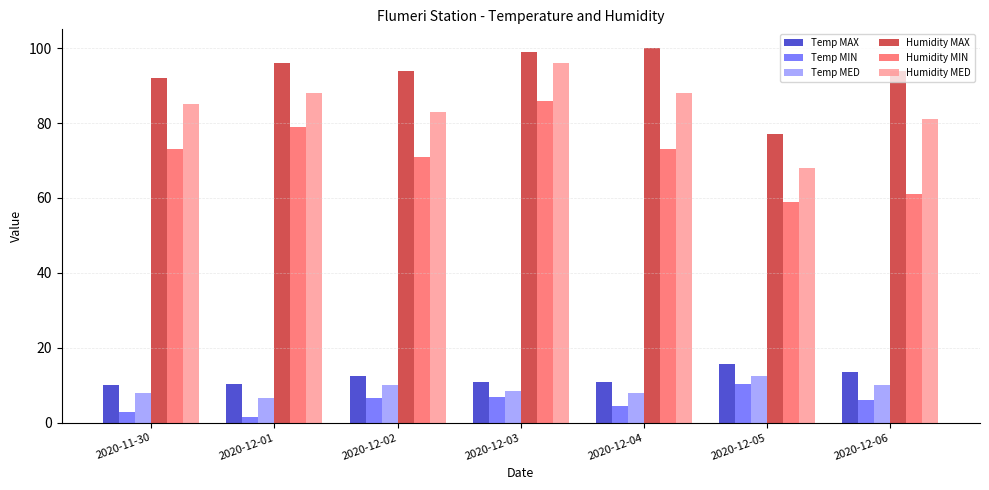

Which series changed the most between 2020-11-30 and 2020-12-05?

Humidity MED